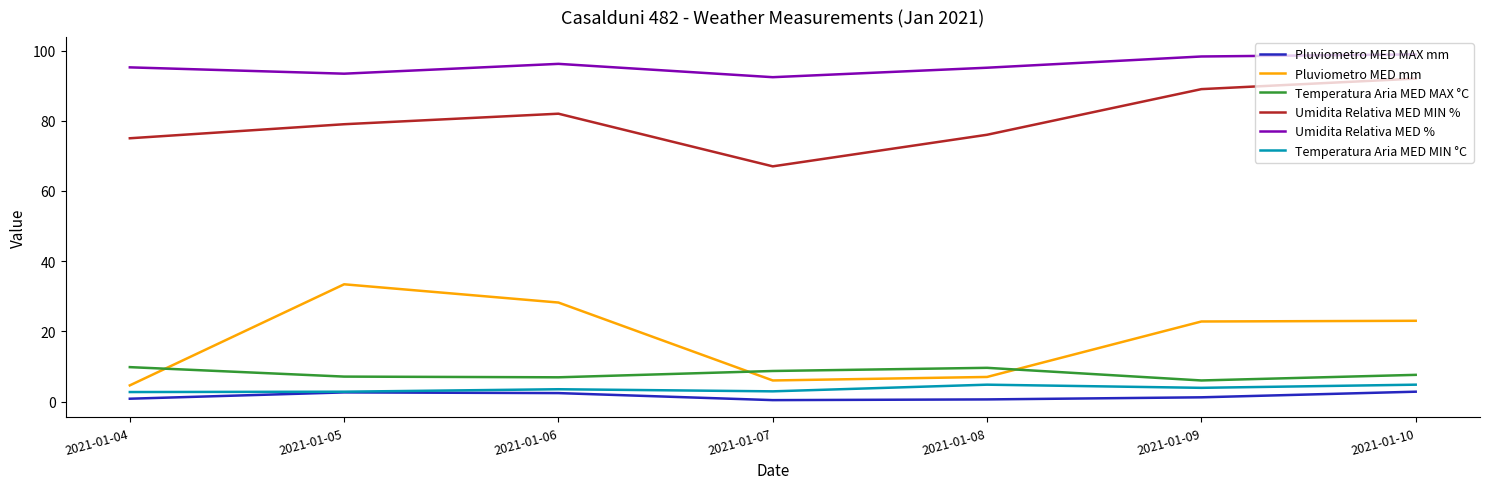

The value of Umidita Relativa MED MIN % at 2021-01-06 is 127.5. True or false?

False